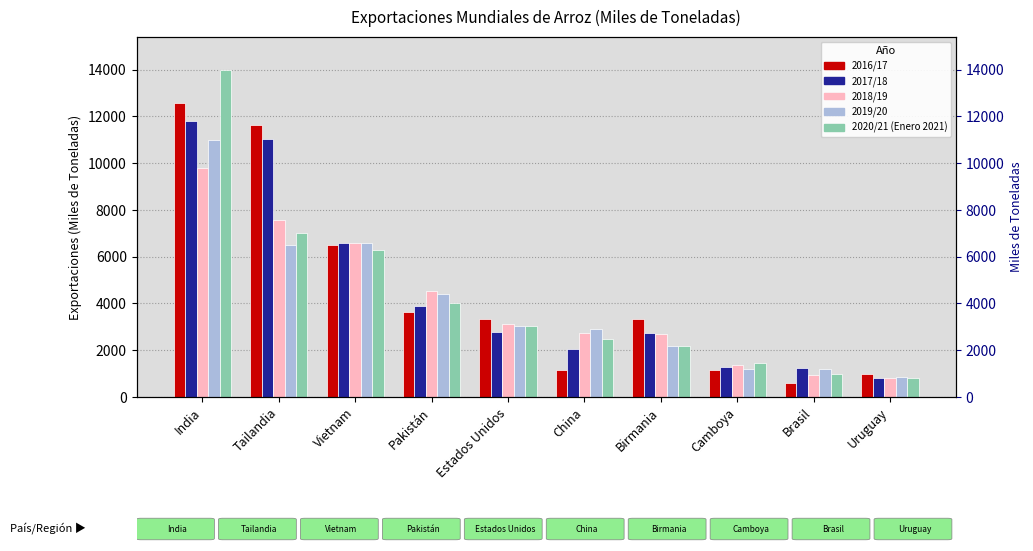

How many groups of bars are there?

10